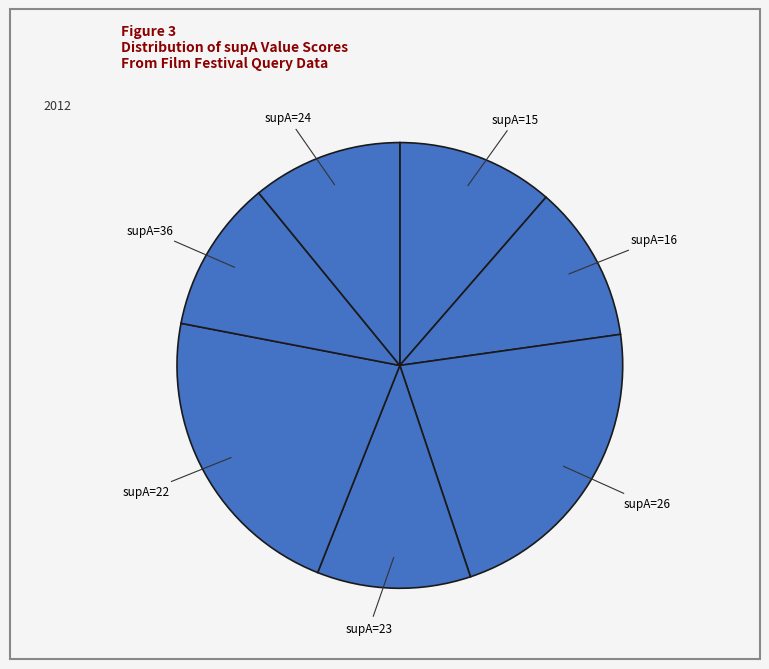

Do supA=26 and supA=23 together represent more than half of the pie?

No